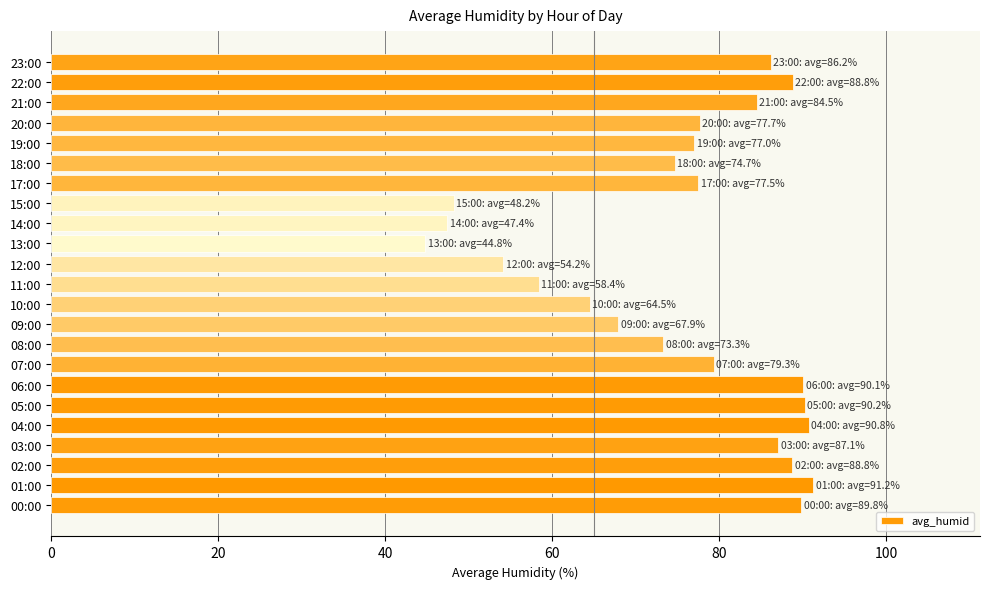

Which category has the lowest value across all series?

13:00